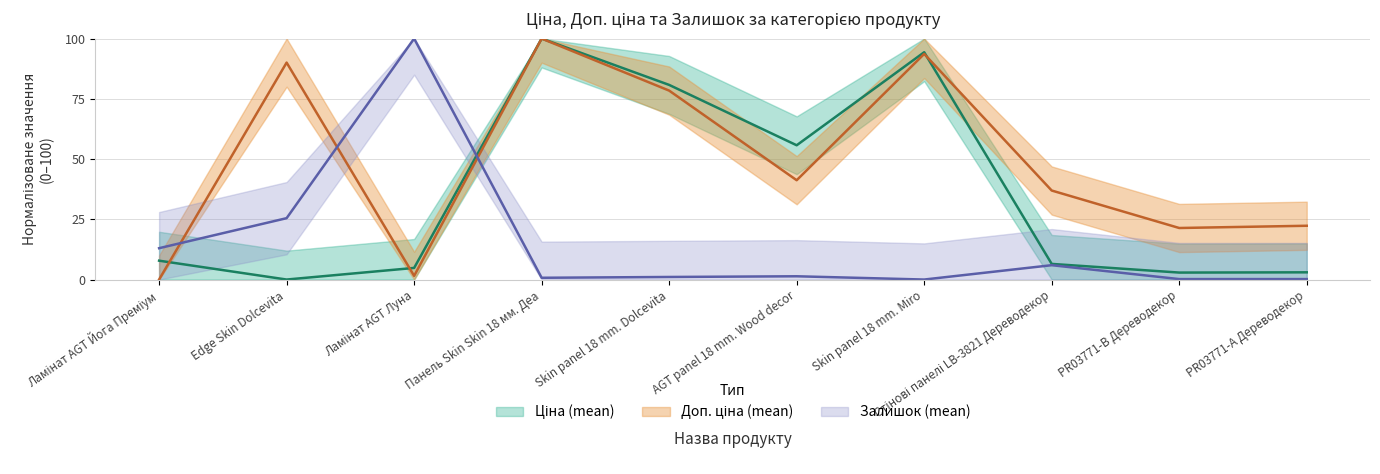

How many values in the Ціна (mean) series exceed 7?

5